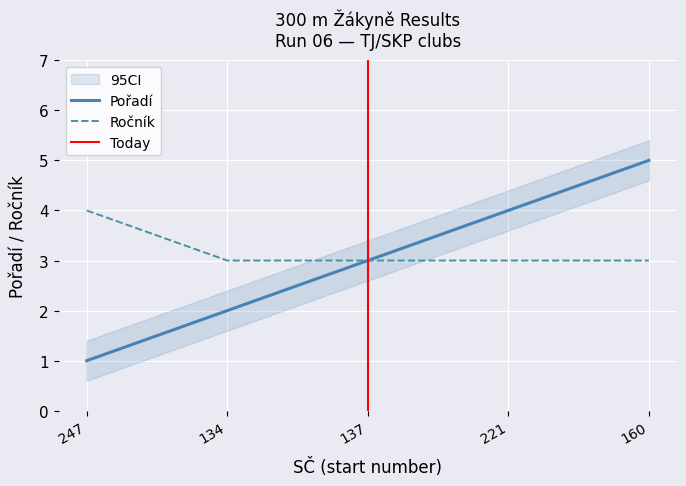

Reading right to left, list all the values displayed in this chart.

Pořadí: 160=5	221=4	137=3	134=2	247=1
Ročník: 160=3	221=3	137=3	134=3	247=4